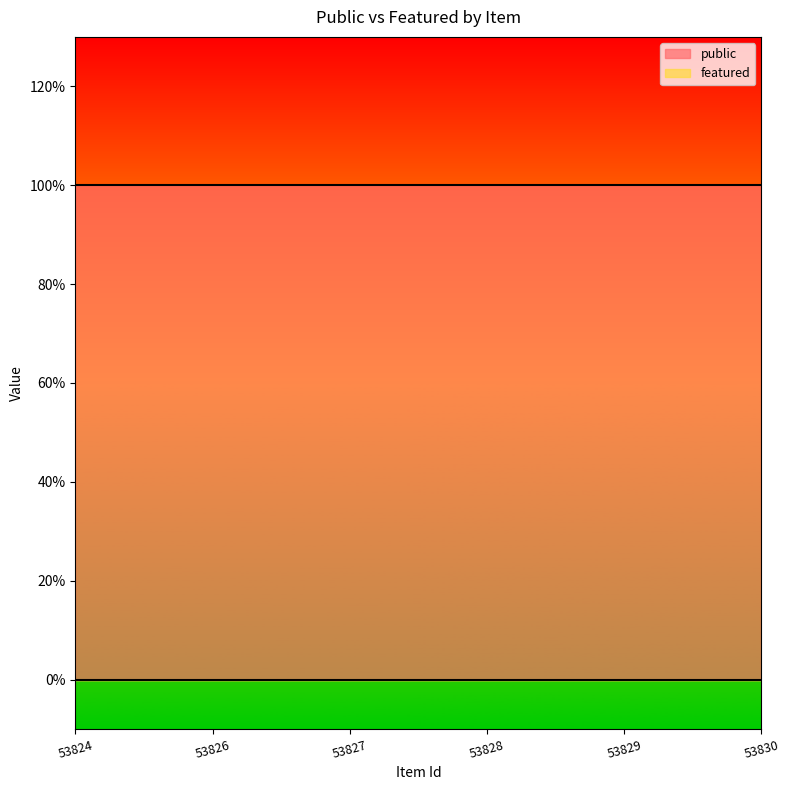

Read the public value at 53826.

1